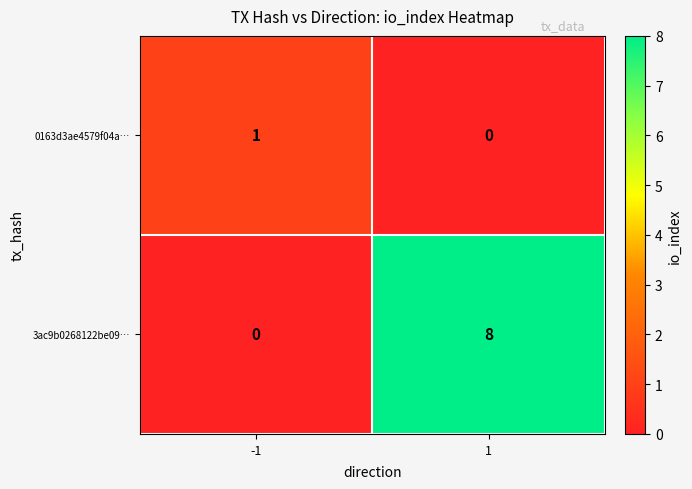

What is the average value of the 3ac9b0268122be09… series?

4